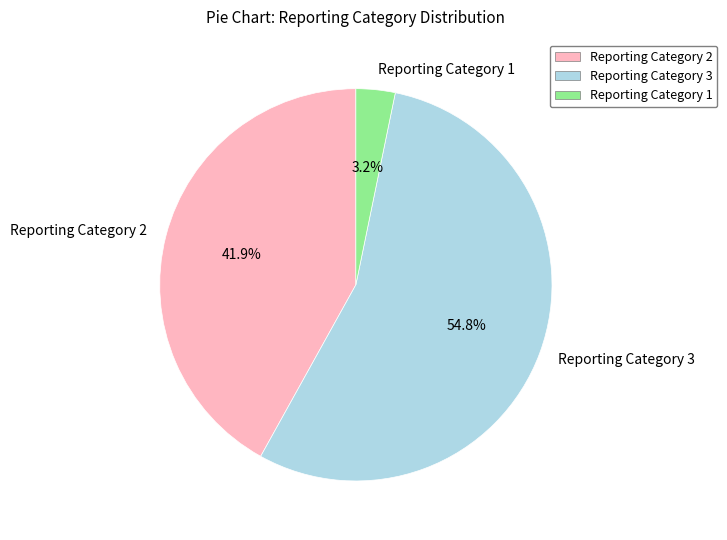

To the nearest percent, what portion does Reporting Category 3 represent?

55%